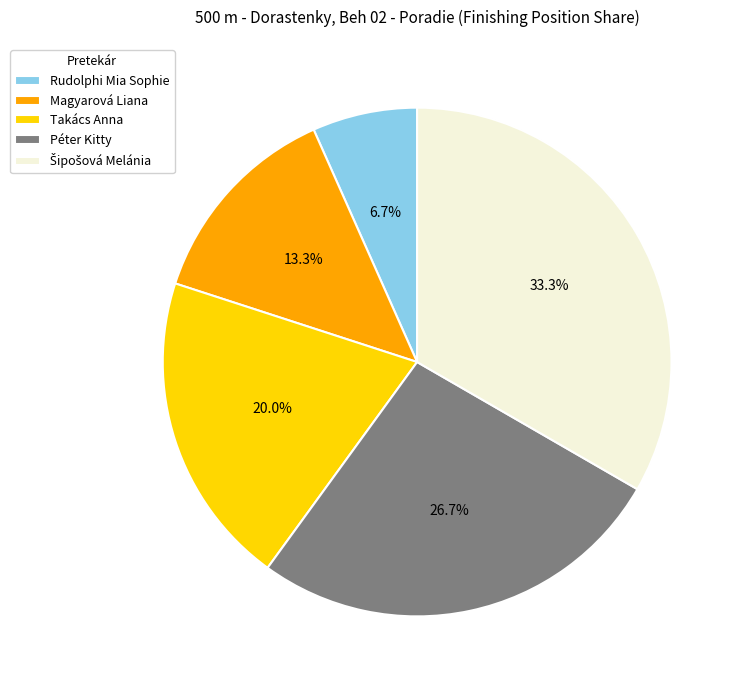

What is the smallest slice in the pie chart?

Rudolphi Mia Sophie